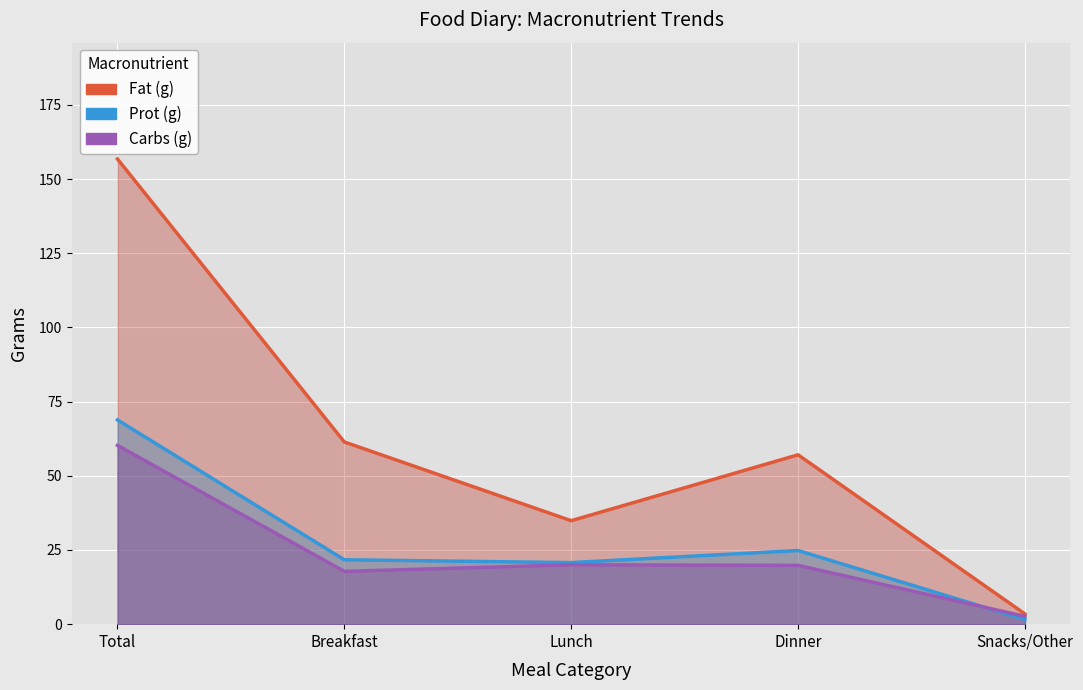

What is the spread (max minus min) of values at Lunch?

14.9